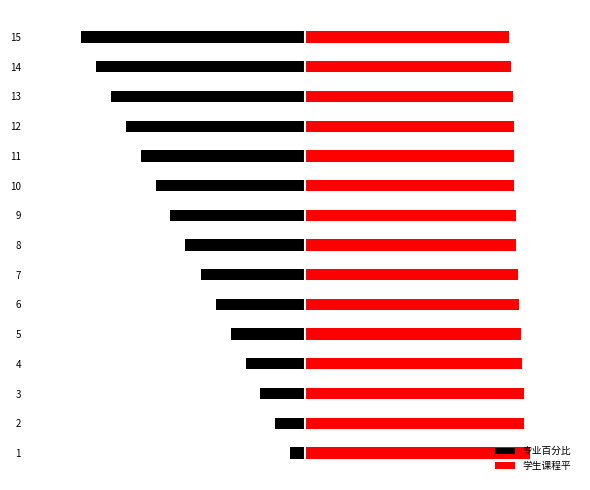

At how many categories does at least one series exceed 0?

15